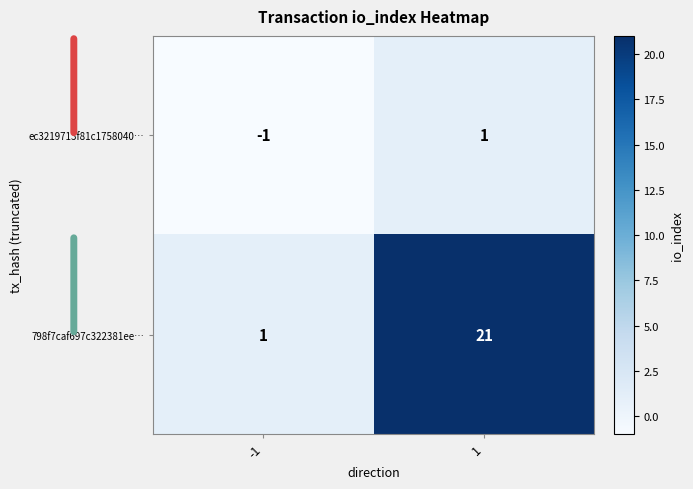

The 798f7caf697c322381ee… series shows 1 at -1. True or false?

True